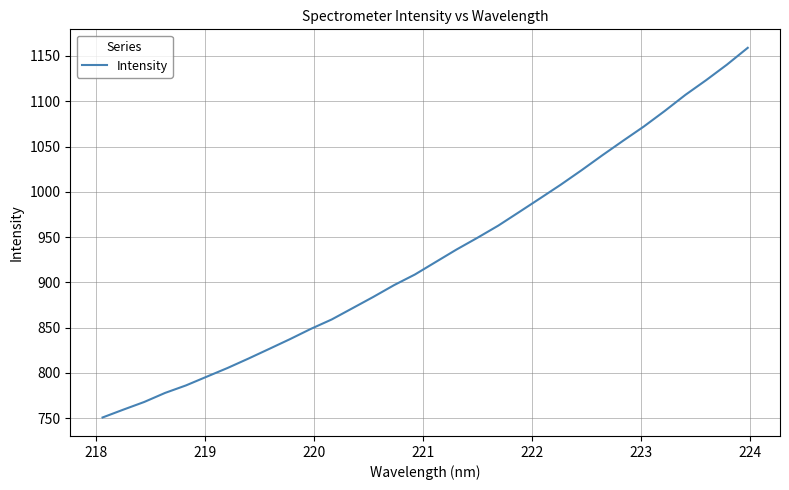

What is the maximum value shown in the chart?

1158.9